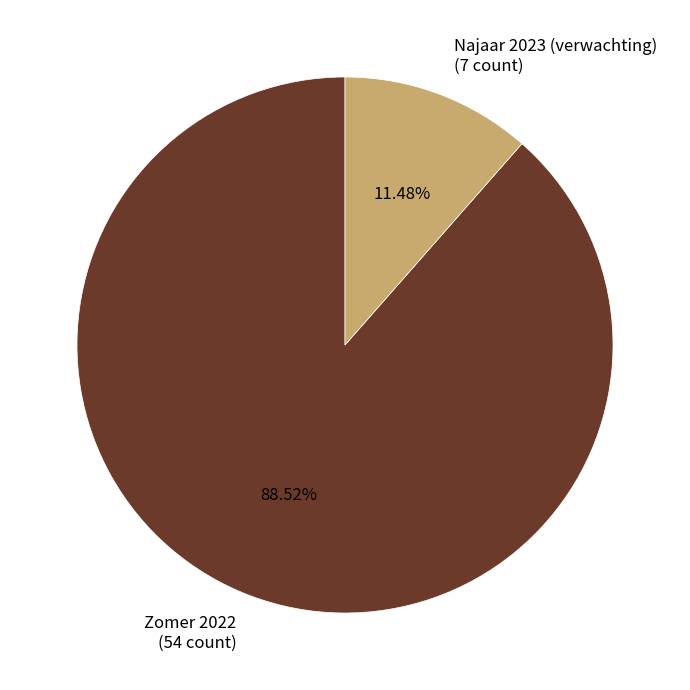

True or false: Zomer 2022 accounts for 89% of the total.

True